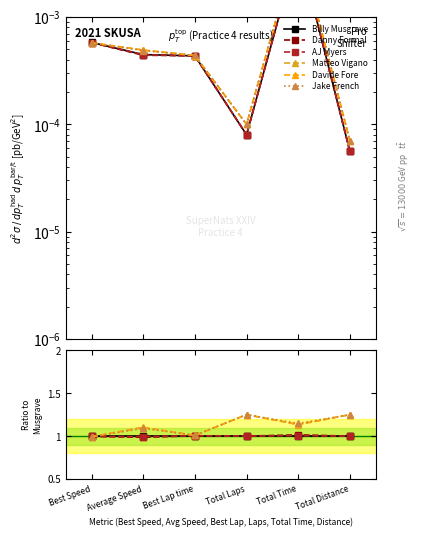

Which series changed the most between Best Lap time and Total Distance?

Matteo Vigano